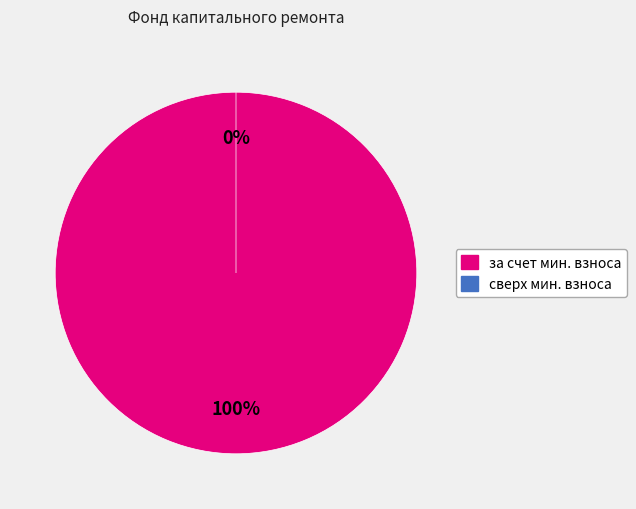

How many slices are in this pie chart?

2